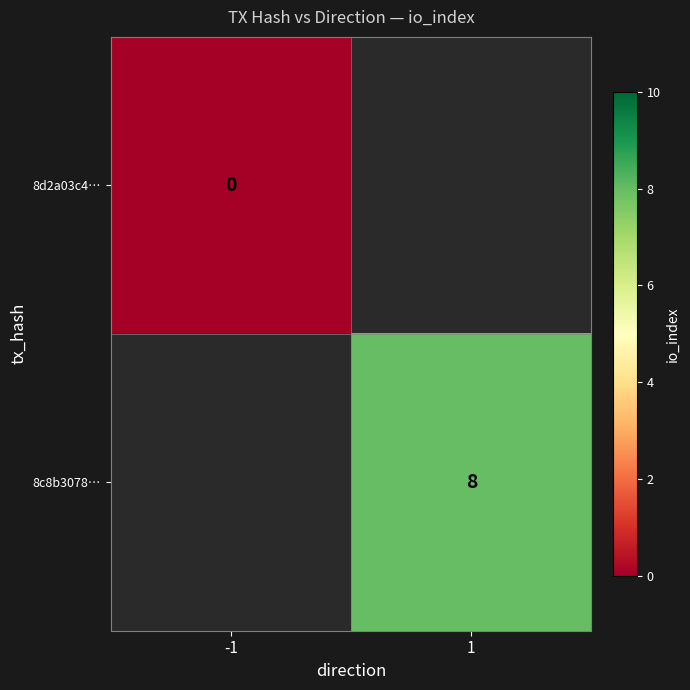

Is the value of 8d2a03c4… at -1 greater than the value of 8c8b3078… at 1?

No